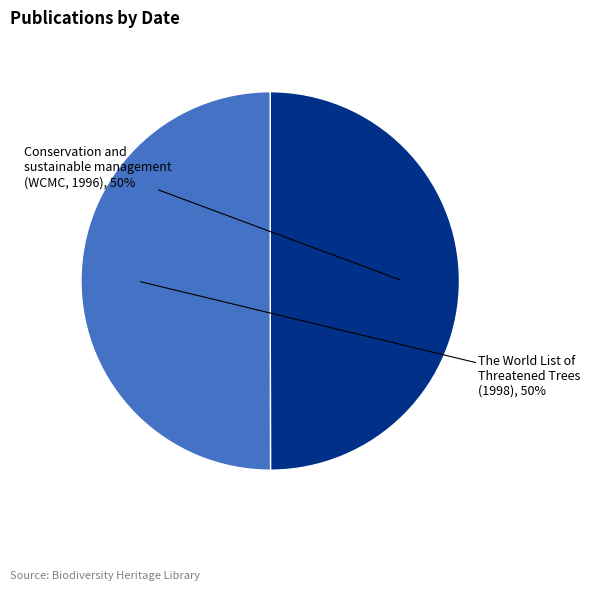

To the nearest percent, what is the combined percentage of The World List of Threatened Trees (1998) and Conservation and sustainable management (WCMC, 1996)?

100%